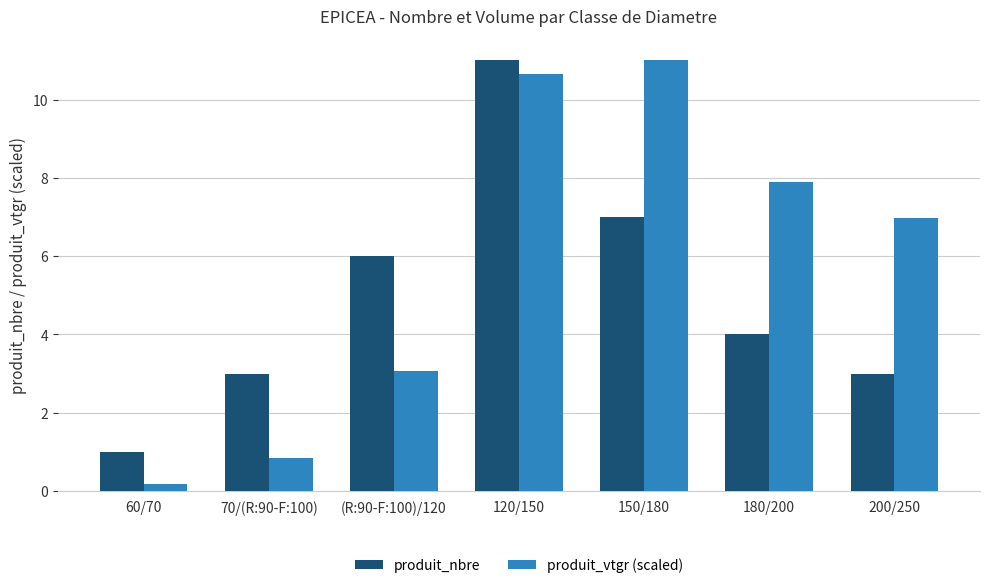

Reading right to left, what are all the values shown in this chart?

produit_nbre: 200/250=3.0	180/200=4.0	150/180=7.0	120/150=11.0	(R:90-F:100)/120=6.0	70/(R:90-F:100)=3.0	60/70=1.0
produit_vtgr (scaled): 200/250=7.0	180/200=7.9	150/180=11.0	120/150=10.6	(R:90-F:100)/120=3.1	70/(R:90-F:100)=0.8	60/70=0.2